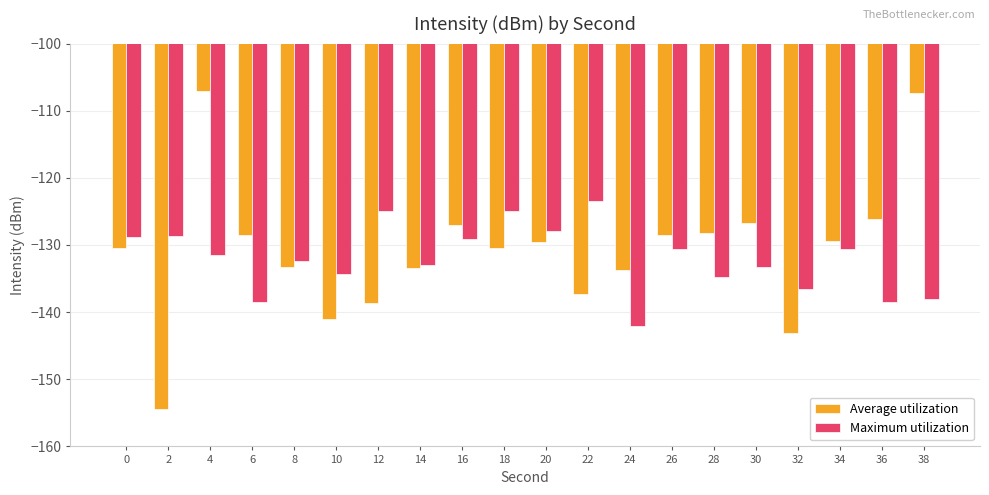

At which category is the sum across all series the highest?

4